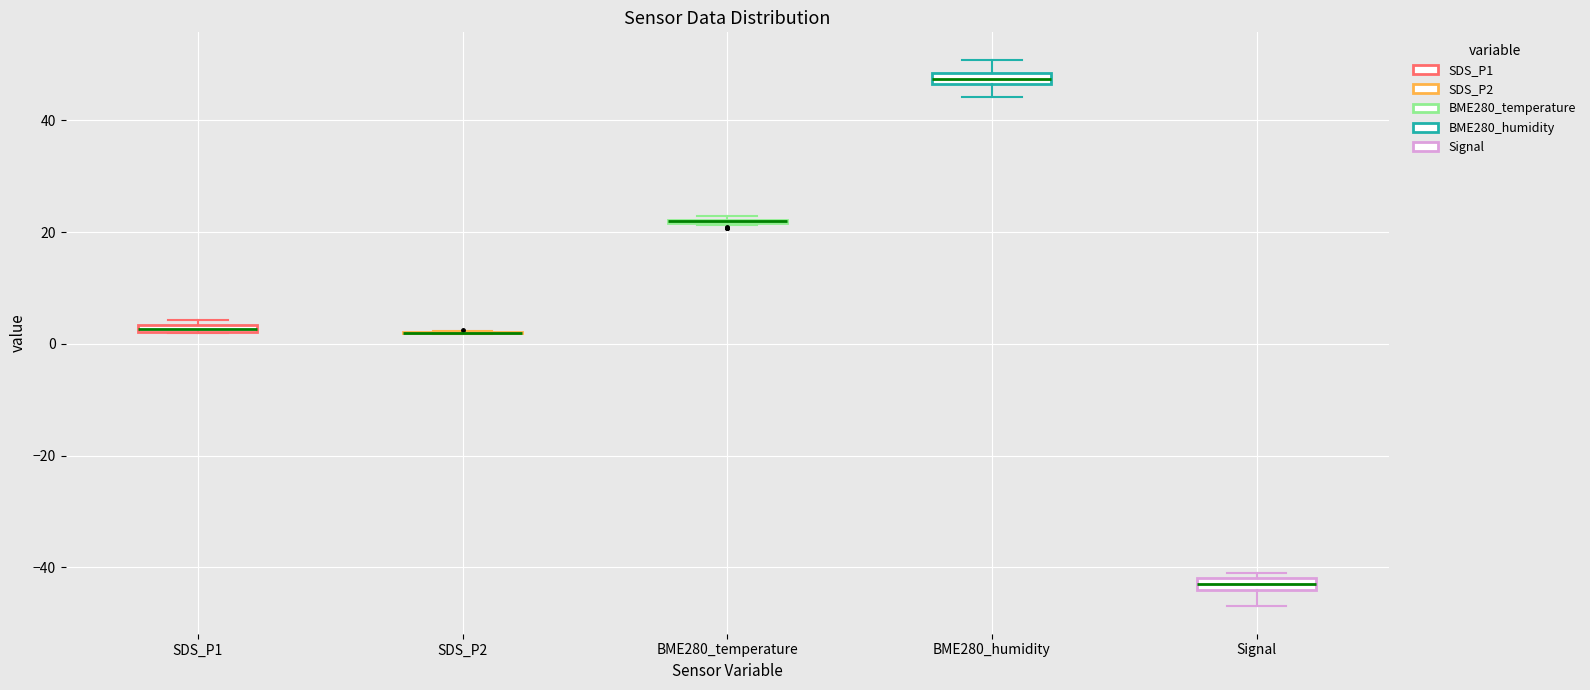

Where is the upper edge of the box for Signal on the y-axis? The values are not printed on the chart, so give them approximately, as read against the axis.

-42